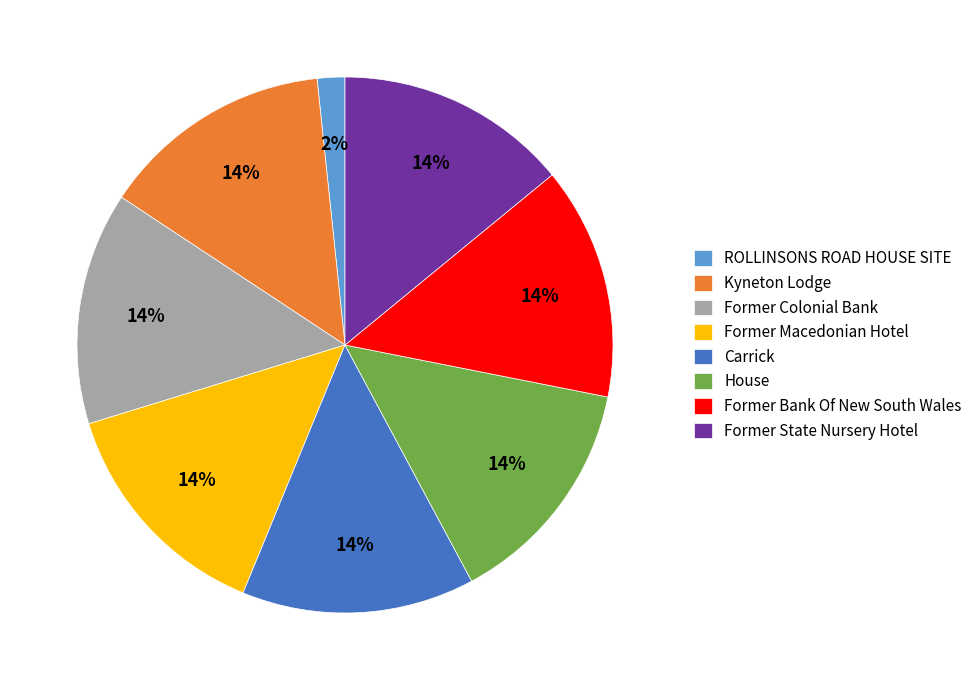

The Former Macedonian Hotel slice represents 14% of the pie. True or false?

True